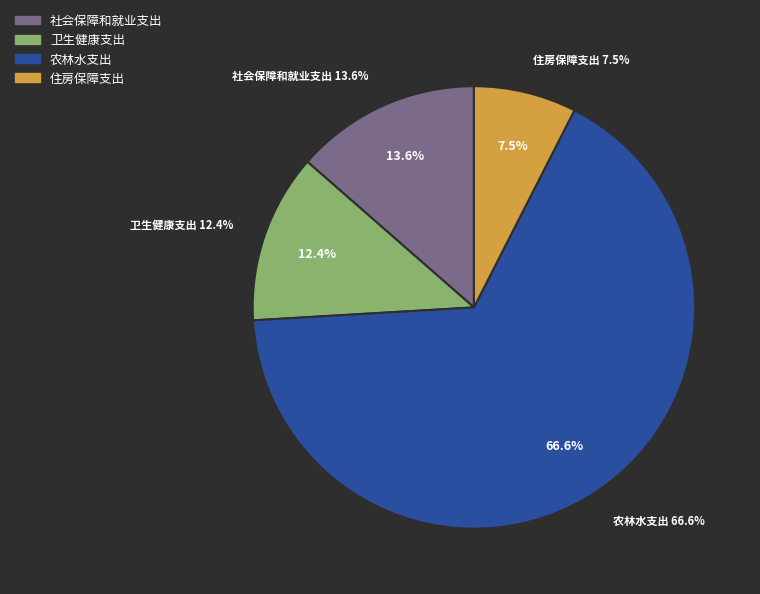

What is the total percentage of 住房保障支出 and 卫生健康支出?

19.9%